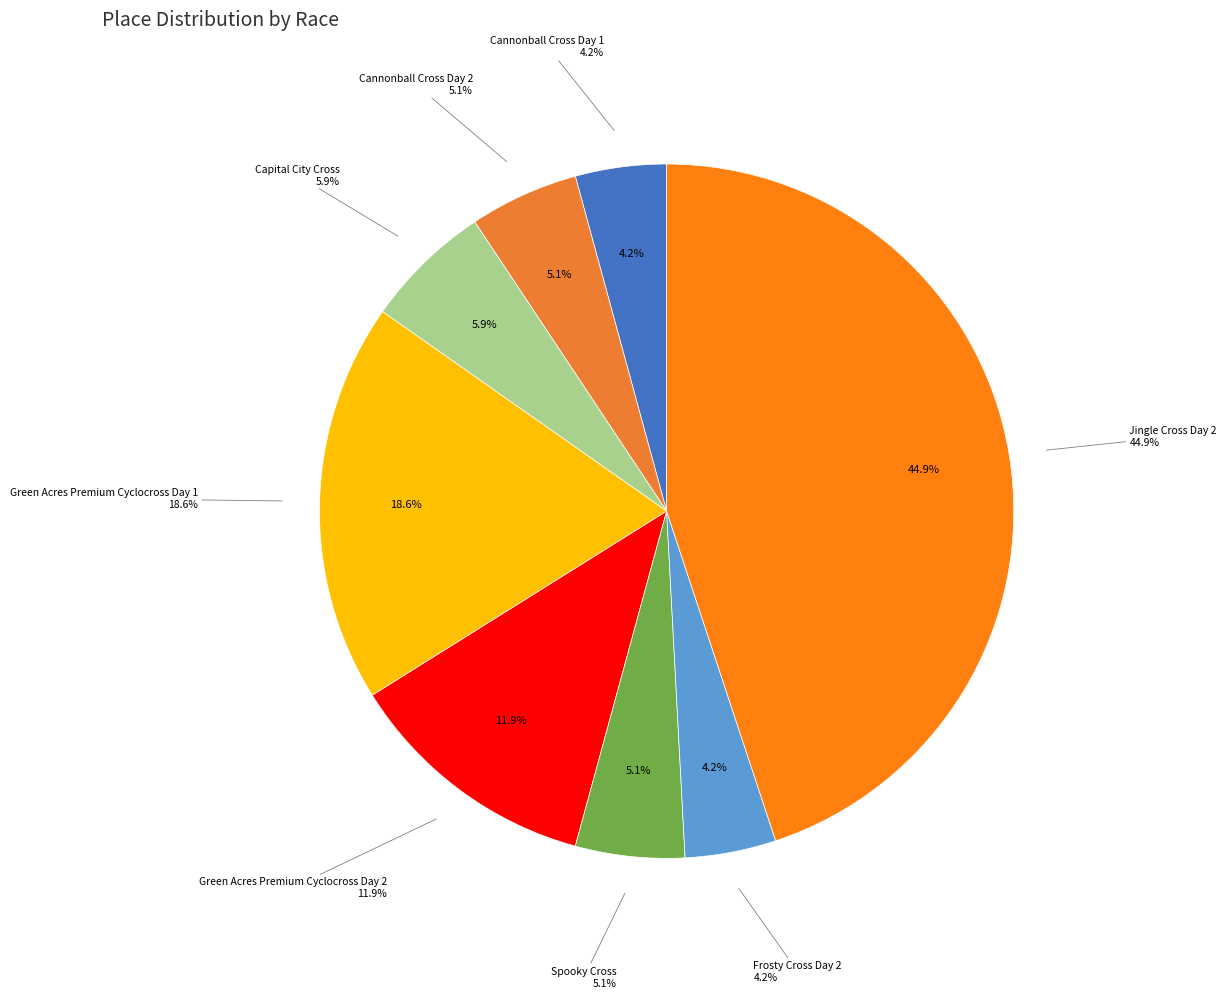

Rank the categories by value from lowest to highest.

Cannonball Cross Day 1, Frosty Cross Day 2, Cannonball Cross Day 2, Spooky Cross, Capital City Cross, Green Acres Premium Cyclocross Day 2, Green Acres Premium Cyclocross Day 1, Jingle Cross Day 2